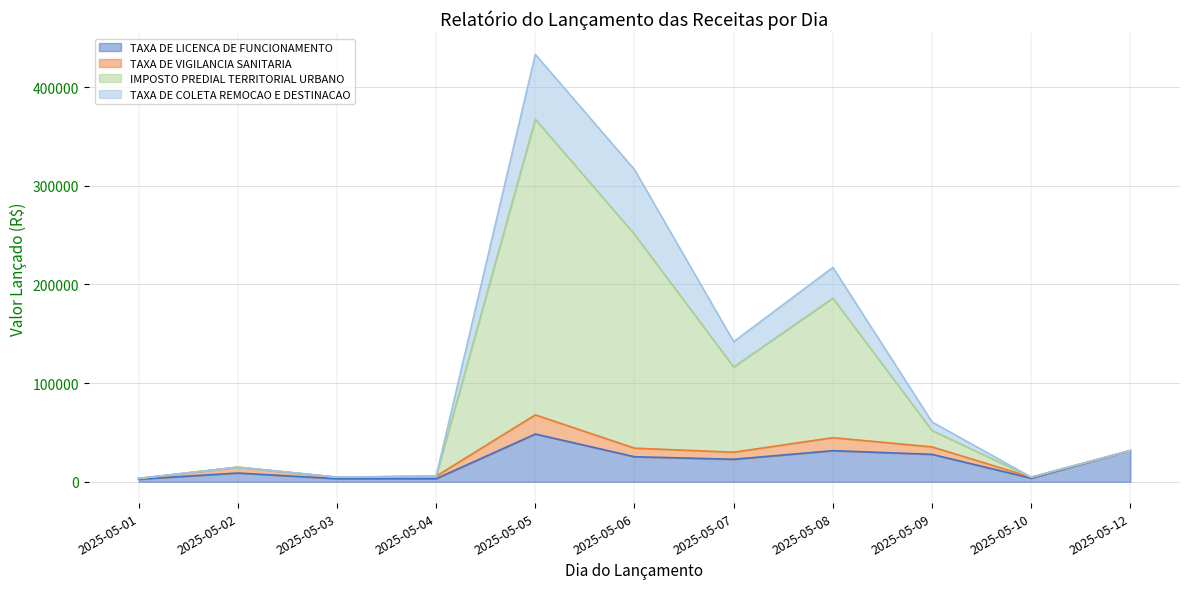

At which category is the sum across all series the highest?

2025-05-05